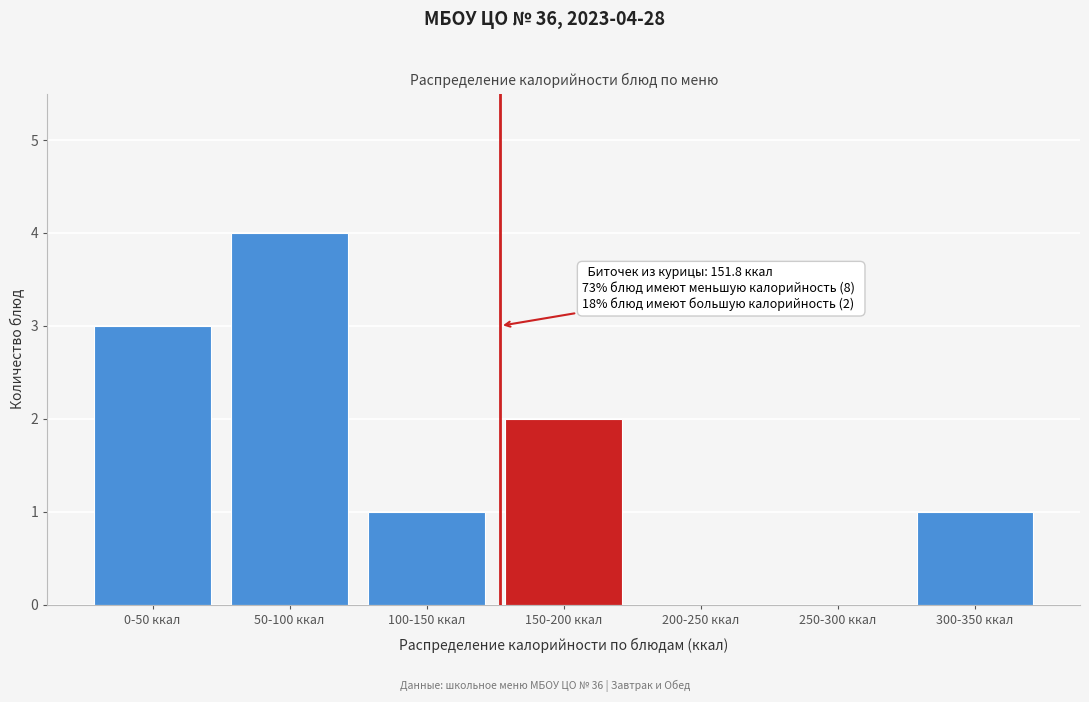

Reading left to right, transcribe all the data shown in this chart.

0-50 ккал=3	50-100 ккал=4	100-150 ккал=1	150-200 ккал=2	200-250 ккал=0	250-300 ккал=0	300-350 ккал=1